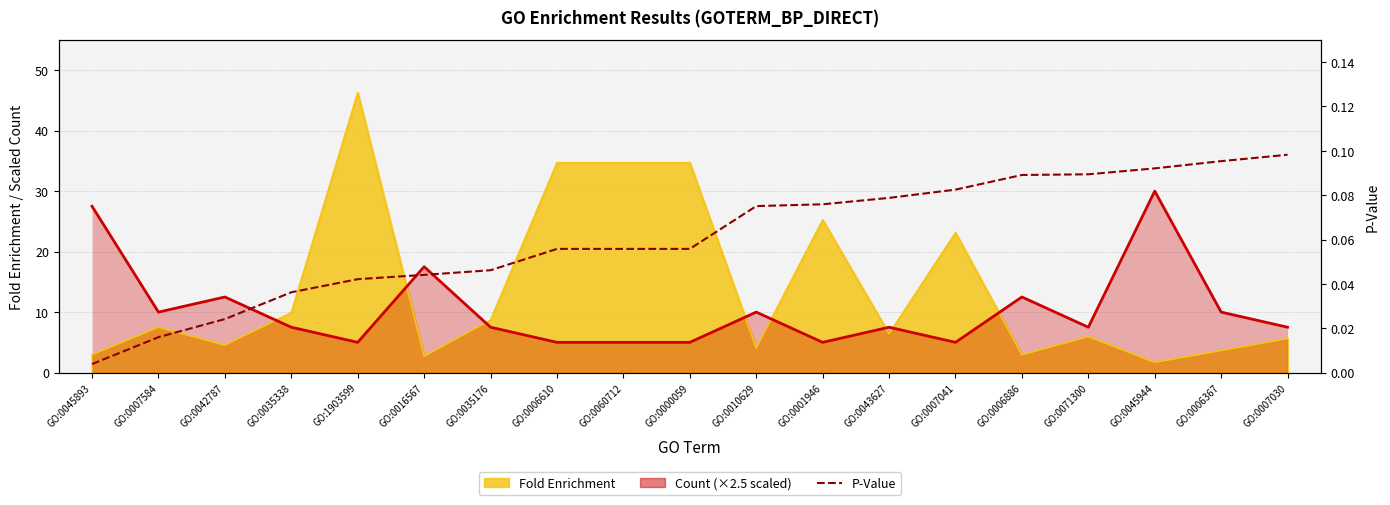

List the labels in order of P-Value value, largest first.

GO:0007030, GO:0006367, GO:0045944, GO:0071300, GO:0006886, GO:0007041, GO:0043627, GO:0001946, GO:0010629, GO:0006610, GO:0060712, GO:0000059, GO:0035176, GO:0016567, GO:1903599, GO:0035338, GO:0042787, GO:0007584, GO:0045893